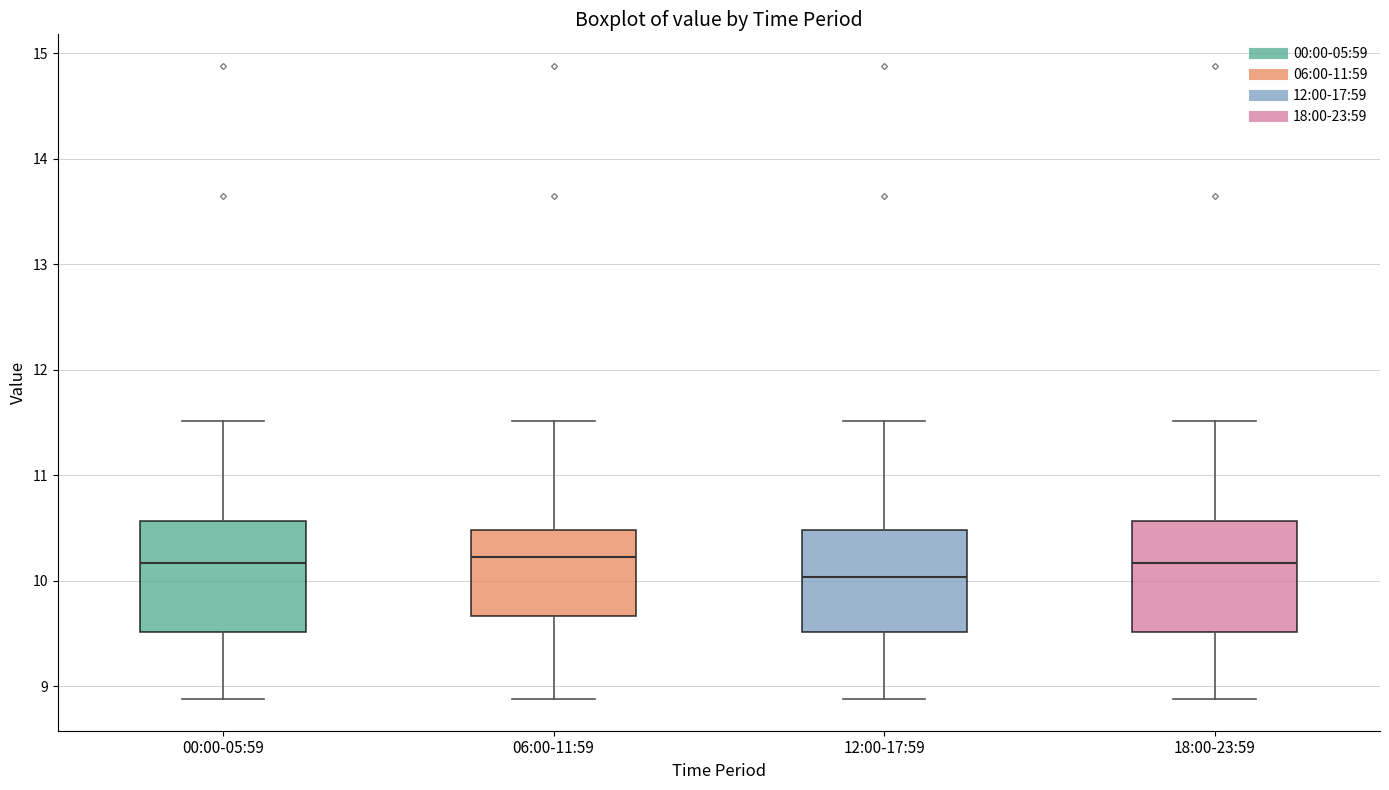

Reading left to right, read every box against the y-axis: the position of its median line, the range the box covers, and the ends of its whiskers. The values are not printed on the chart, so give them approximately, as read against the axis.

00:00-05:59: median 10.2, box 9.5 to 10.6, whiskers 8.9 to 11.5
06:00-11:59: median 10.2, box 9.7 to 10.5, whiskers 8.9 to 11.5
12:00-17:59: median 10.0, box 9.5 to 10.5, whiskers 8.9 to 11.5
18:00-23:59: median 10.2, box 9.5 to 10.6, whiskers 8.9 to 11.5